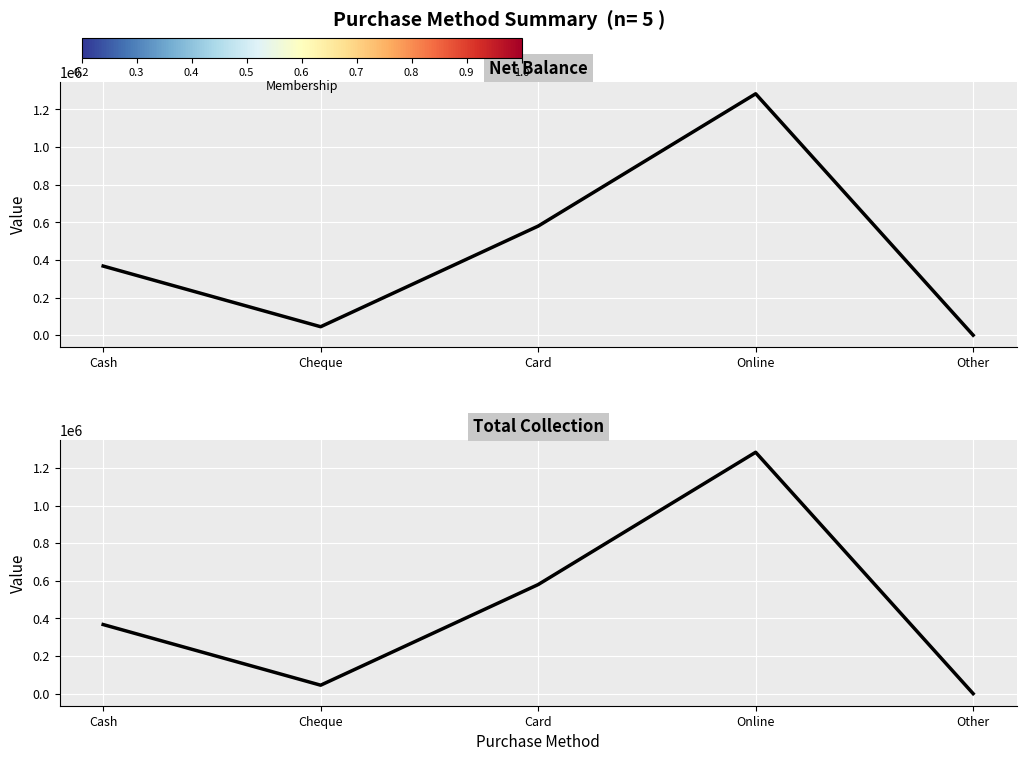

What is the total value across all series at Cheque?

90000